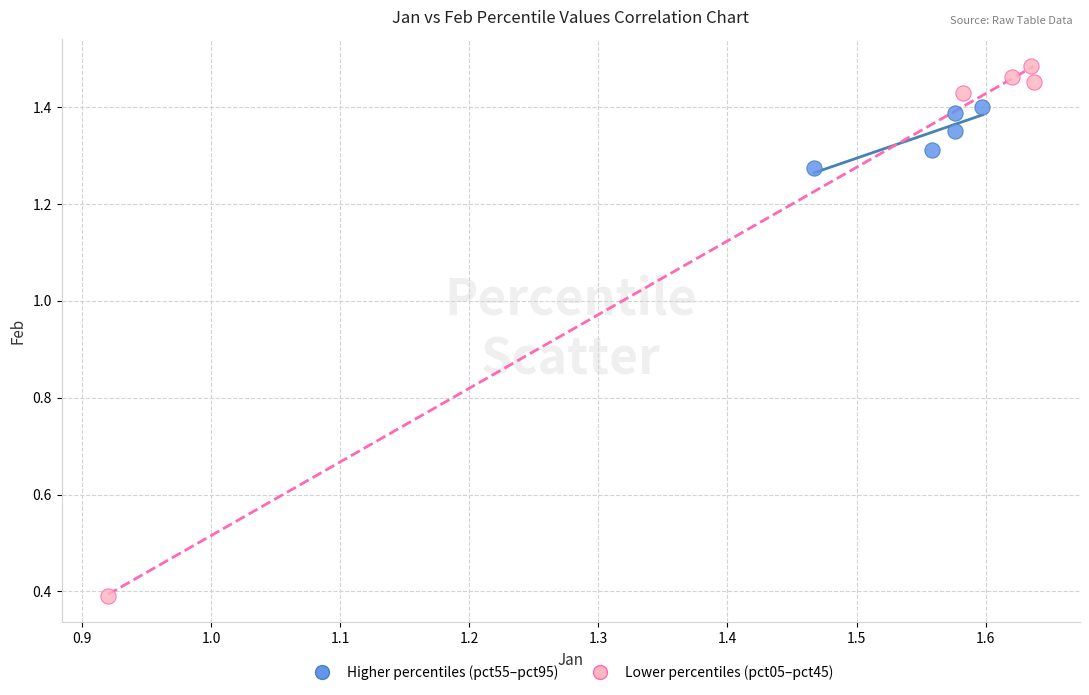

Which series has the widest spread of Y values?

Lower percentiles (pct05–pct45)